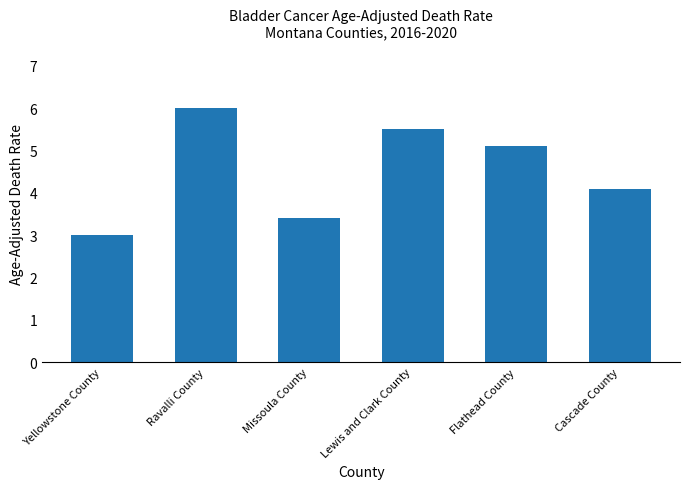

What is the approximate value at Lewis and Clark County?

5.5